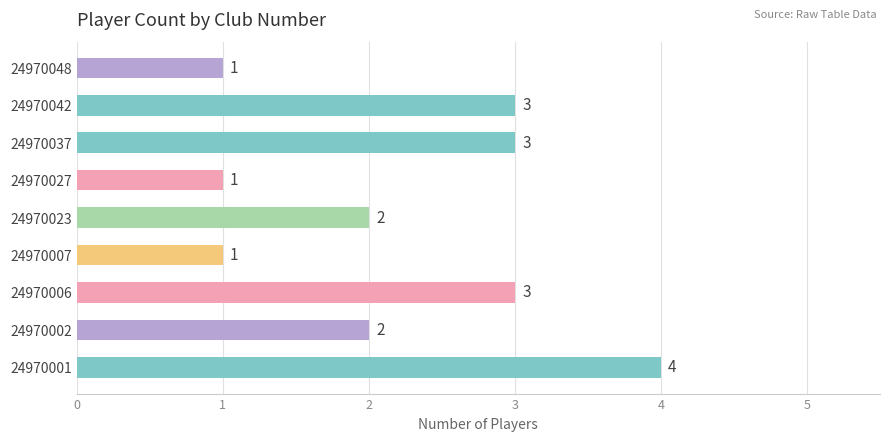

Between 24970007 and 24970037, which is larger?

24970037